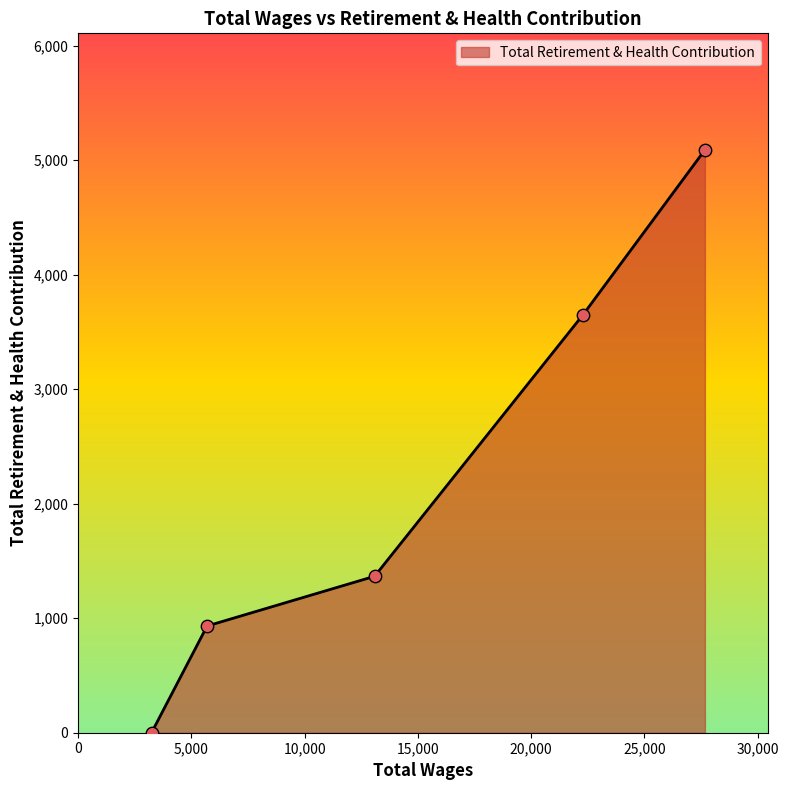

What is the maximum value shown in the chart?

5089